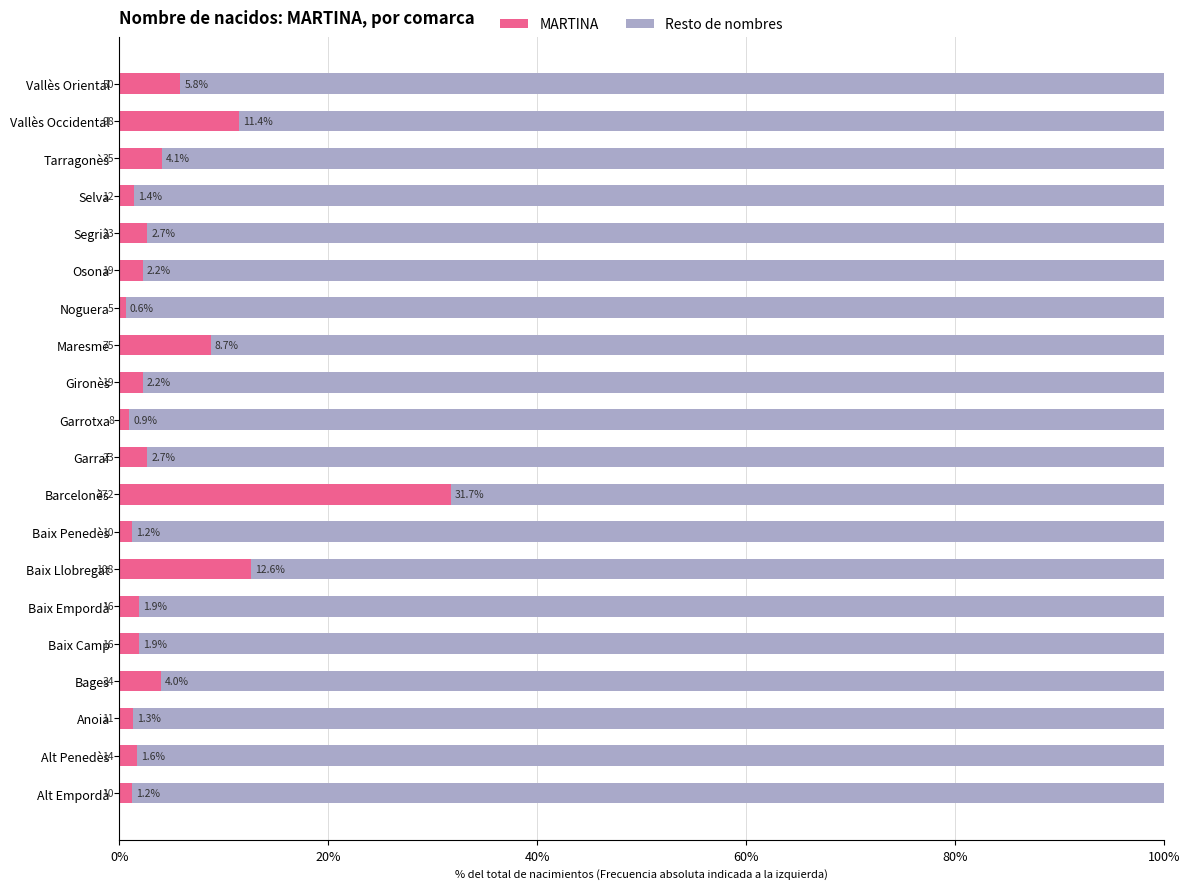

Which series has the largest total across all categories?

Resto de nombres